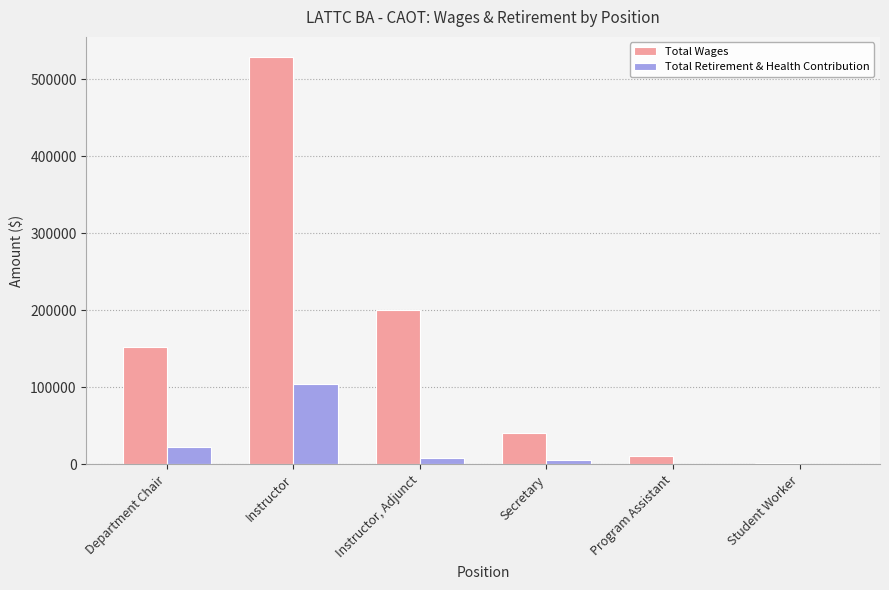

Between Instructor and Student Worker, which series saw the biggest shift?

Total Wages